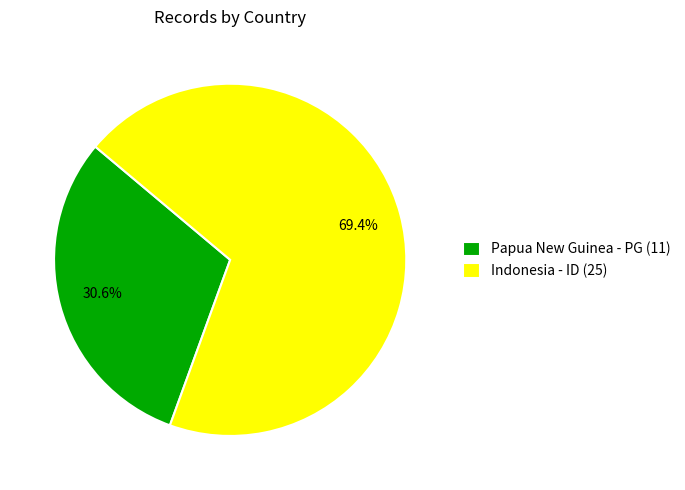

To the nearest percent, what is the average slice percentage?

50%